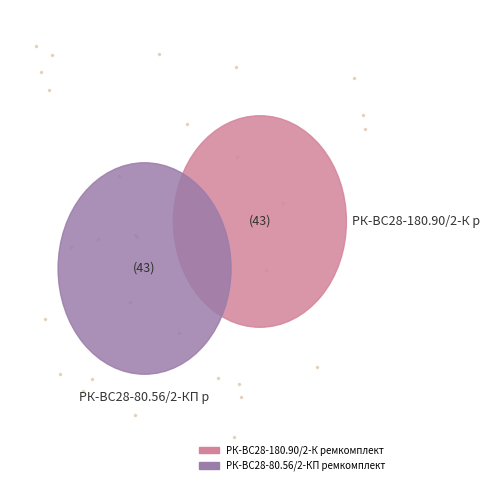

How many slices are in this pie chart?

2